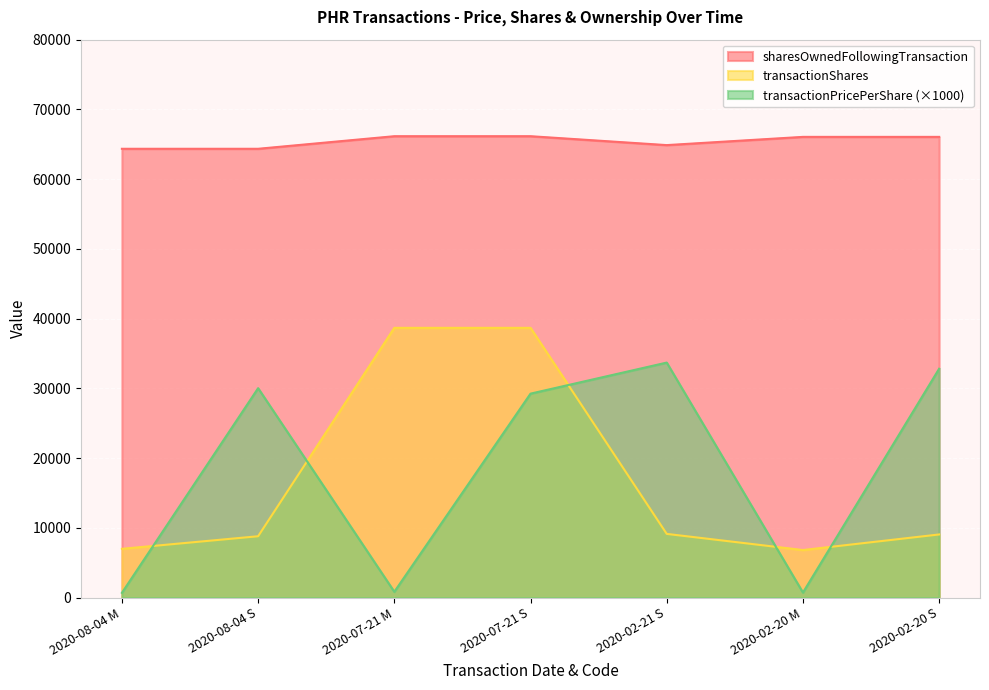

What is the sum of all transactionShares values?

118199.0